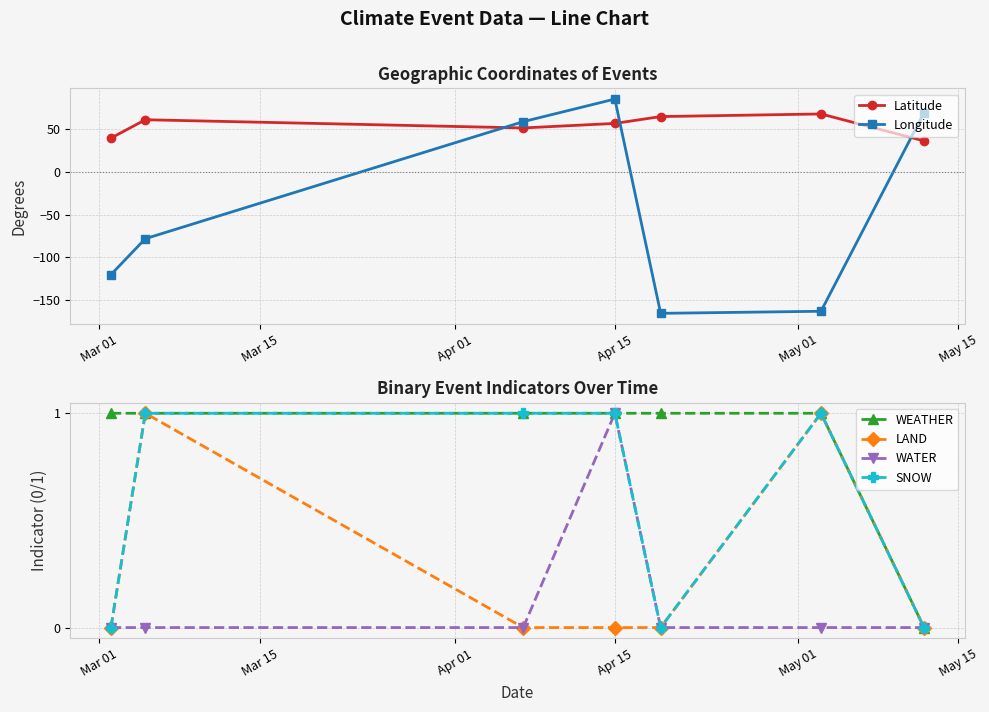

True or false: LAND has more than 1 interior local peaks.

True